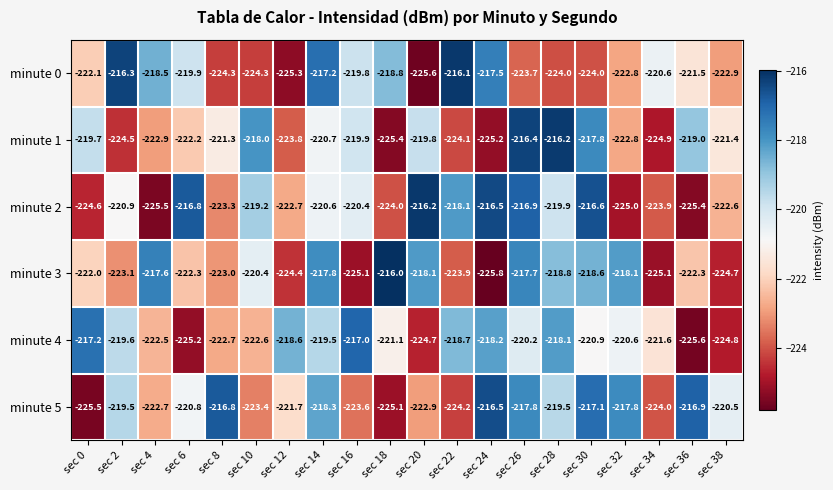

True or false: minute 5 has a value of -291.5 at sec 20.

False